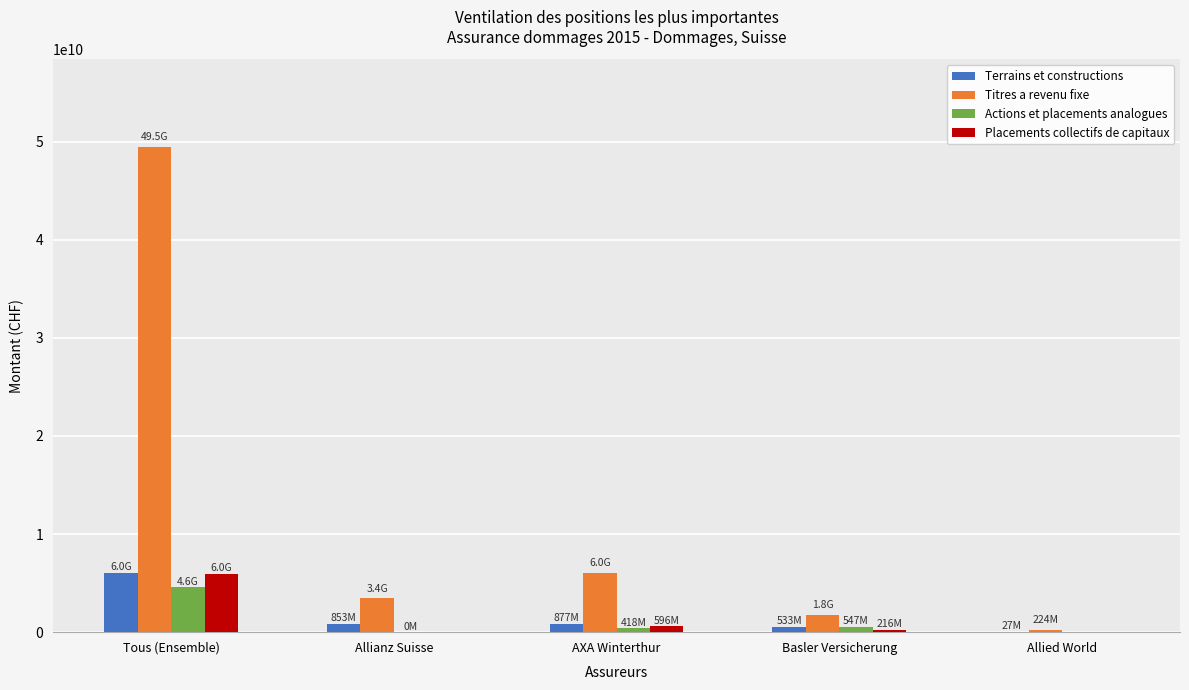

What is the average value of the Titres a revenu fixe series?

12192604688